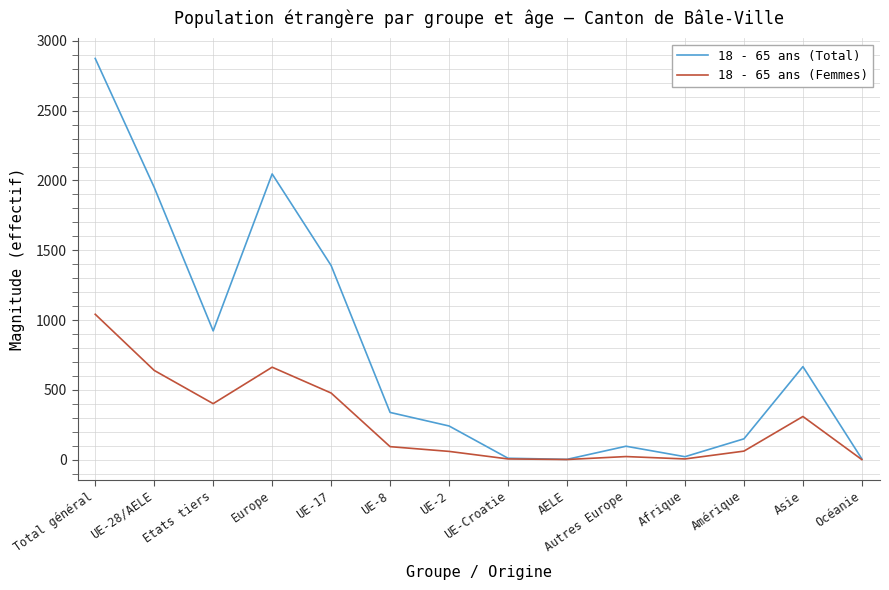

Where is the first local maximum for 18 - 65 ans (Total)?

Europe